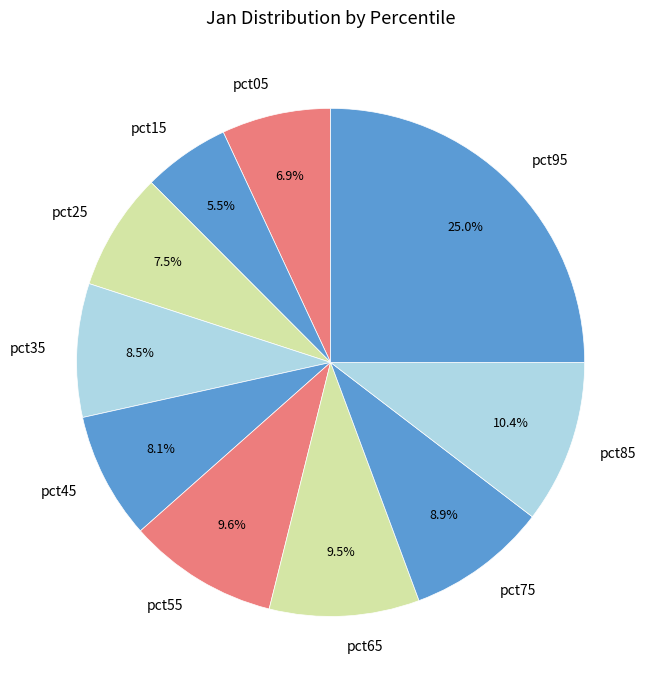

Is the sum of pct45 and pct75 greater than half?

No